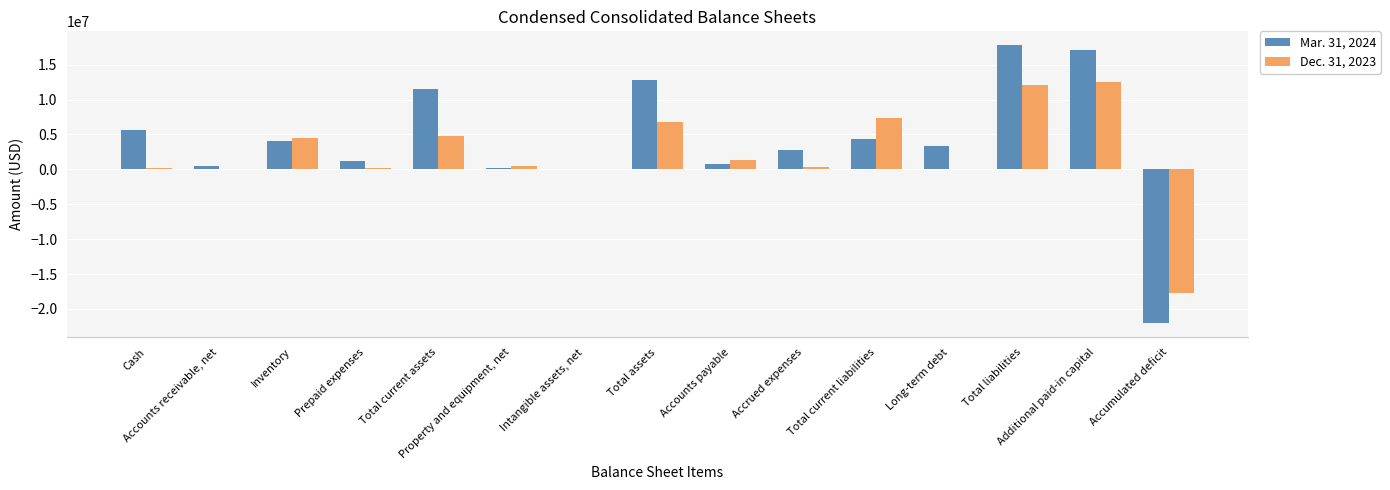

Which series has the largest total across all categories?

Mar. 31, 2024